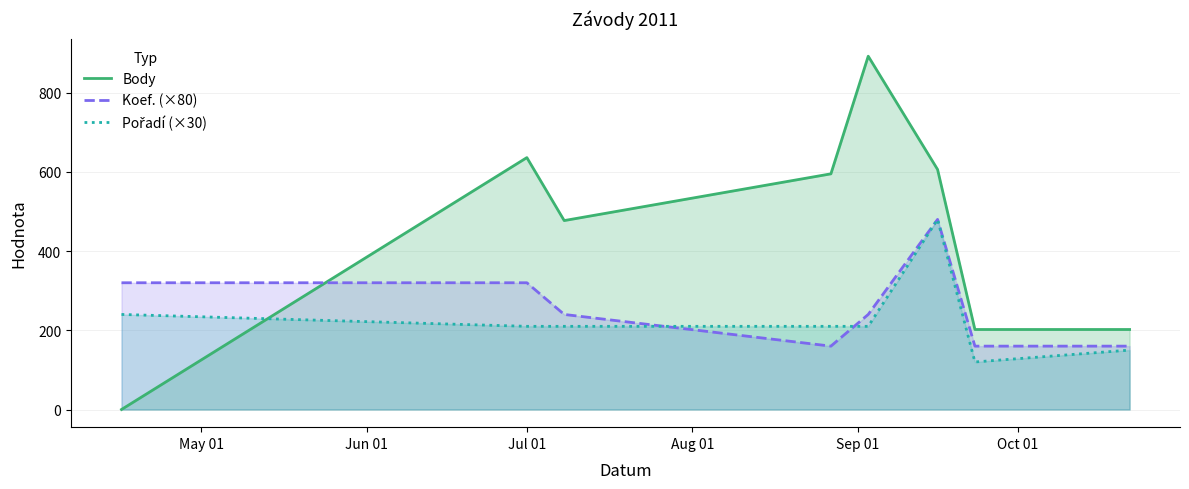

Which series has the largest range (max minus min)?

Body